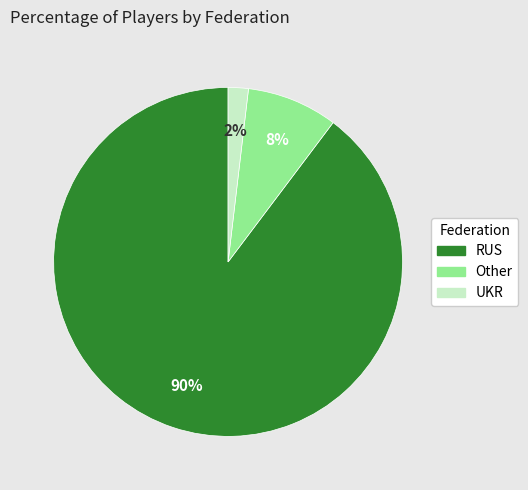

Do Other and RUS together represent more than half of the pie?

Yes